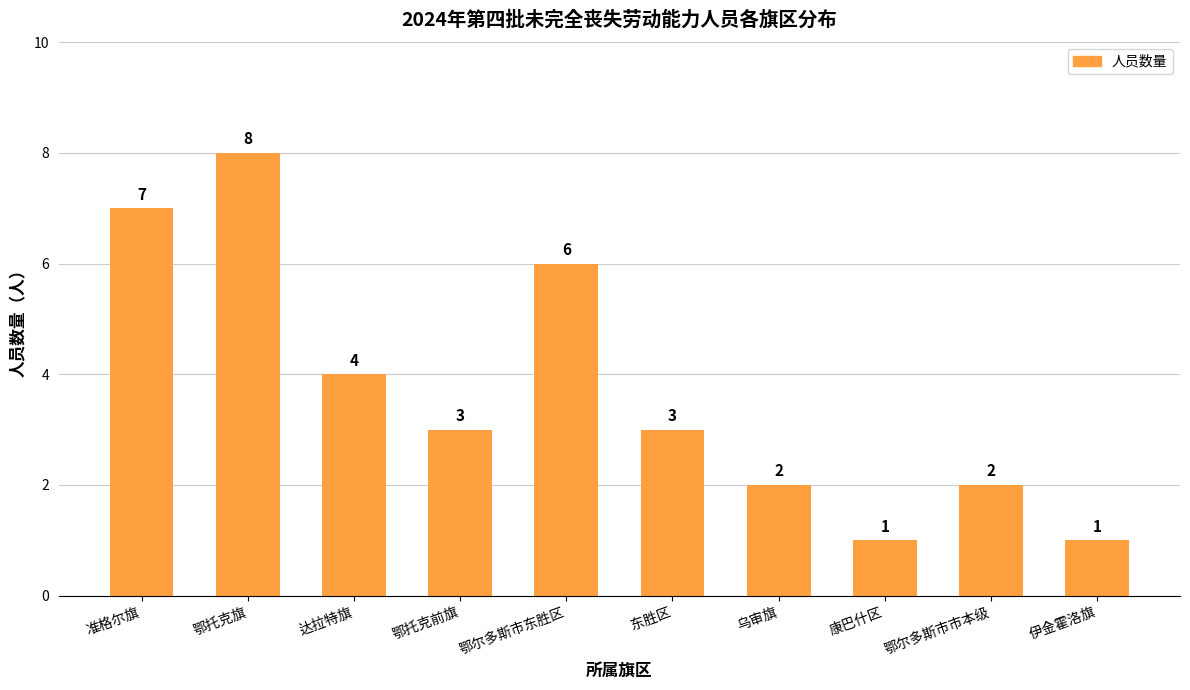

What is the approximate value at 东胜区?

3